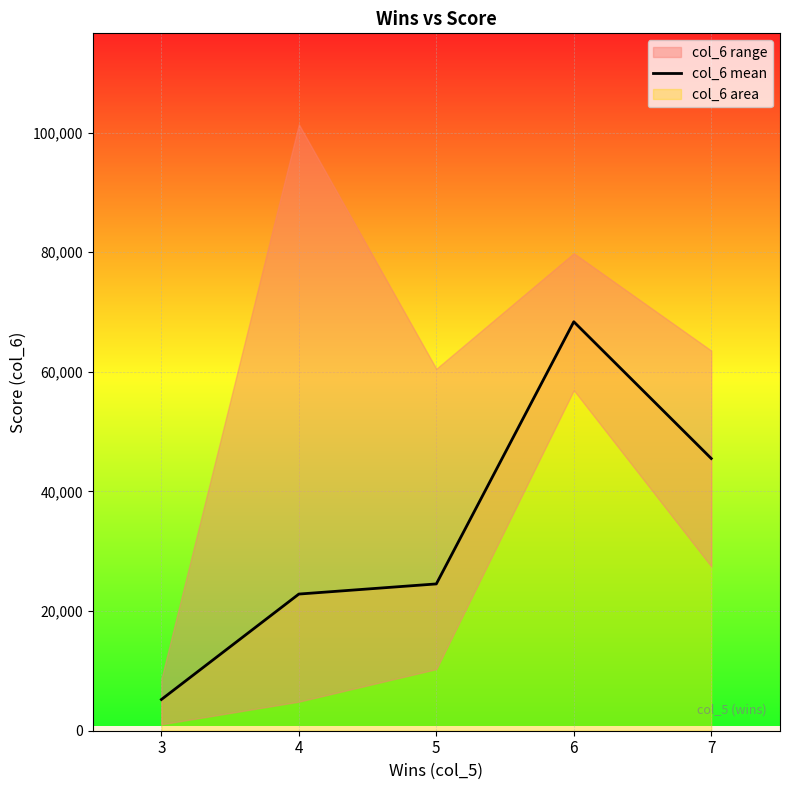

What is the difference between the maximum and second lowest values?

45521.5